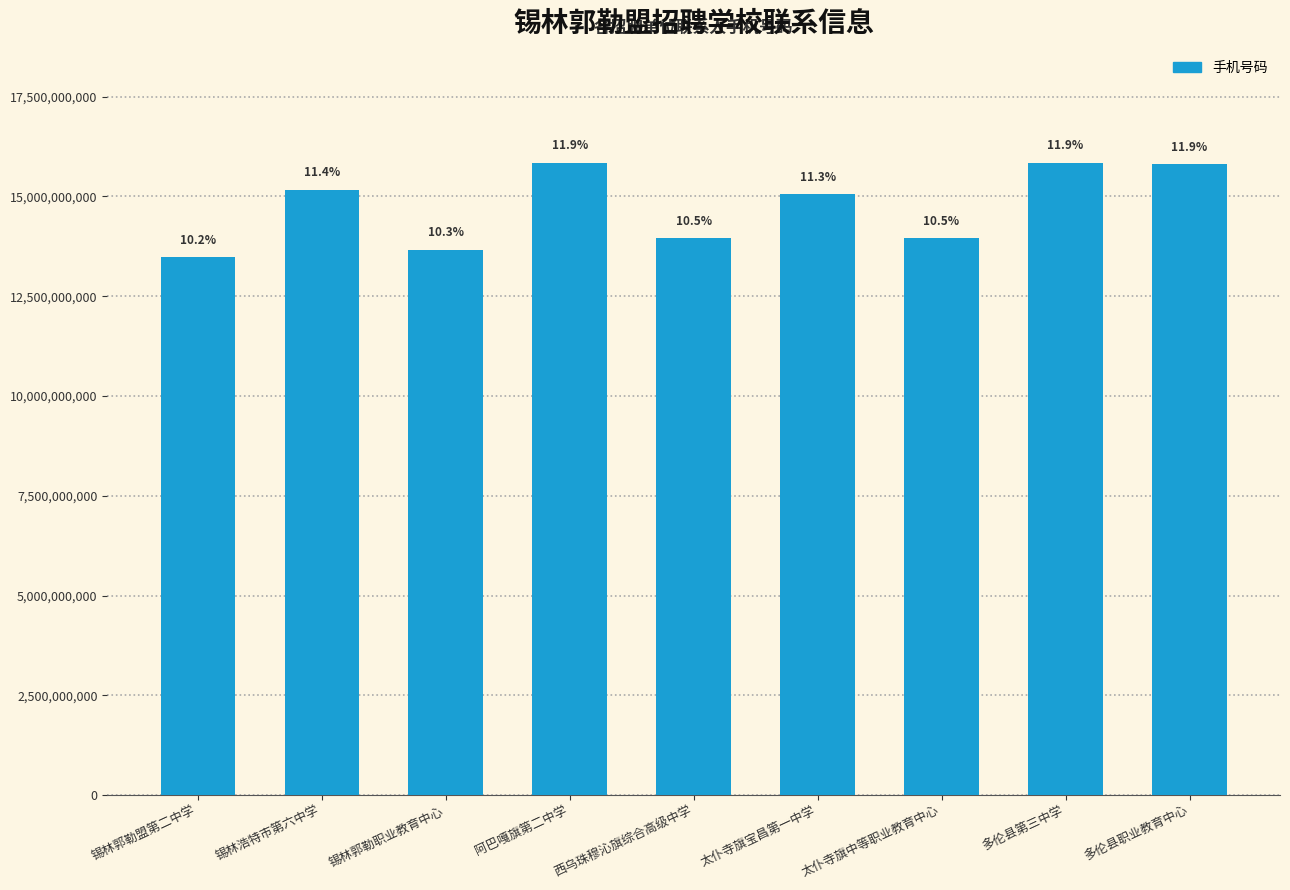

Which has a higher value, 锡林浩特市第六中学 or 多伦县第三中学?

多伦县第三中学